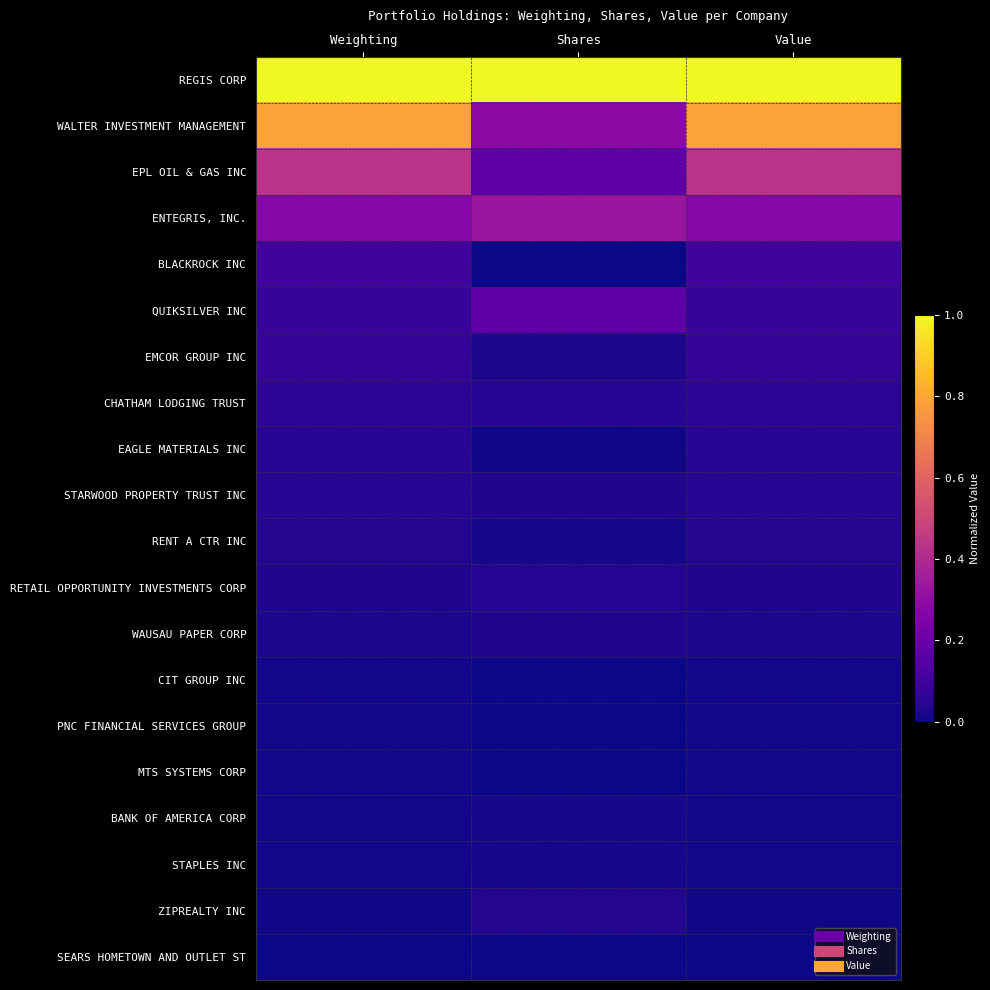

Reading left to right, list all the values displayed in this chart.

REGIS CORP: Weighting=1.0	Shares=1.0	Value=1.0
WALTER INVESTMENT MANAGEMENT: Weighting=0.8	Shares=0.3	Value=0.8
EPL OIL & GAS INC: Weighting=0.4	Shares=0.2	Value=0.4
ENTEGRIS, INC.: Weighting=0.3	Shares=0.3	Value=0.3
BLACKROCK INC: Weighting=0.1	Shares=0.0	Value=0.1
QUIKSILVER INC: Weighting=0.1	Shares=0.2	Value=0.1
EMCOR GROUP INC: Weighting=0.1	Shares=0.0	Value=0.1
CHATHAM LODGING TRUST: Weighting=0.1	Shares=0.0	Value=0.1
EAGLE MATERIALS INC: Weighting=0.0	Shares=0.0	Value=0.0
STARWOOD PROPERTY TRUST INC: Weighting=0.0	Shares=0.0	Value=0.0
RENT A CTR INC: Weighting=0.0	Shares=0.0	Value=0.0
RETAIL OPPORTUNITY INVESTMENTS CORP: Weighting=0.0	Shares=0.0	Value=0.0
WAUSAU PAPER CORP: Weighting=0.0	Shares=0.0	Value=0.0
CIT GROUP INC: Weighting=0.0	Shares=0.0	Value=0.0
PNC FINANCIAL SERVICES GROUP: Weighting=0.0	Shares=0.0	Value=0.0
MTS SYSTEMS CORP: Weighting=0.0	Shares=0.0	Value=0.0
BANK OF AMERICA CORP: Weighting=0.0	Shares=0.0	Value=0.0
STAPLES INC: Weighting=0.0	Shares=0.0	Value=0.0
ZIPREALTY INC: Weighting=0.0	Shares=0.0	Value=0.0
SEARS HOMETOWN AND OUTLET ST: Weighting=0.0	Shares=0.0	Value=0.0